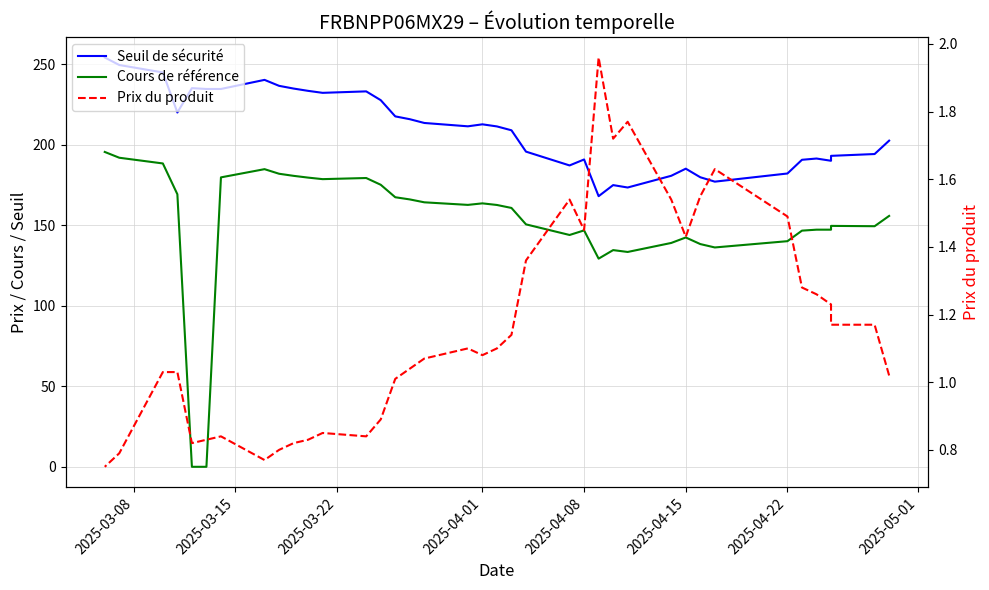

Which series has the largest range (max minus min)?

Cours de référence